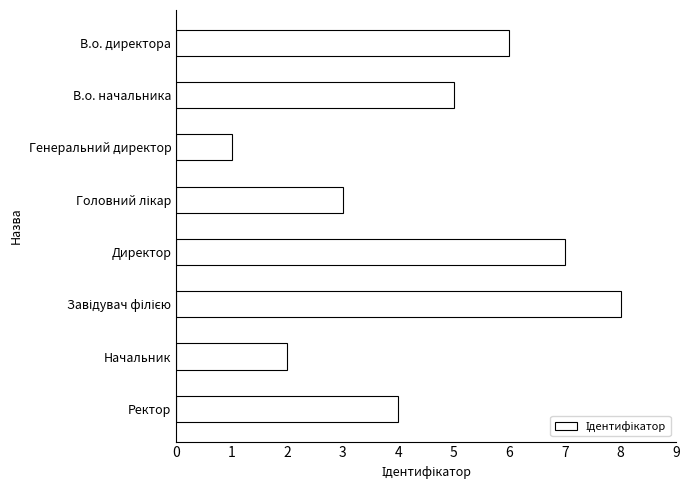

What is the difference between the maximum and minimum values?

7